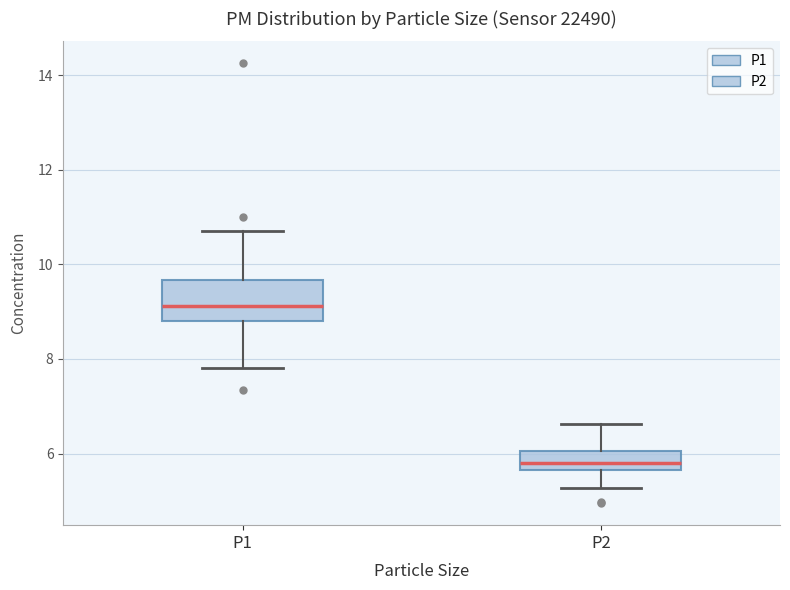

Comparing the boxes themselves (not the whiskers), which one is the tallest?

P1